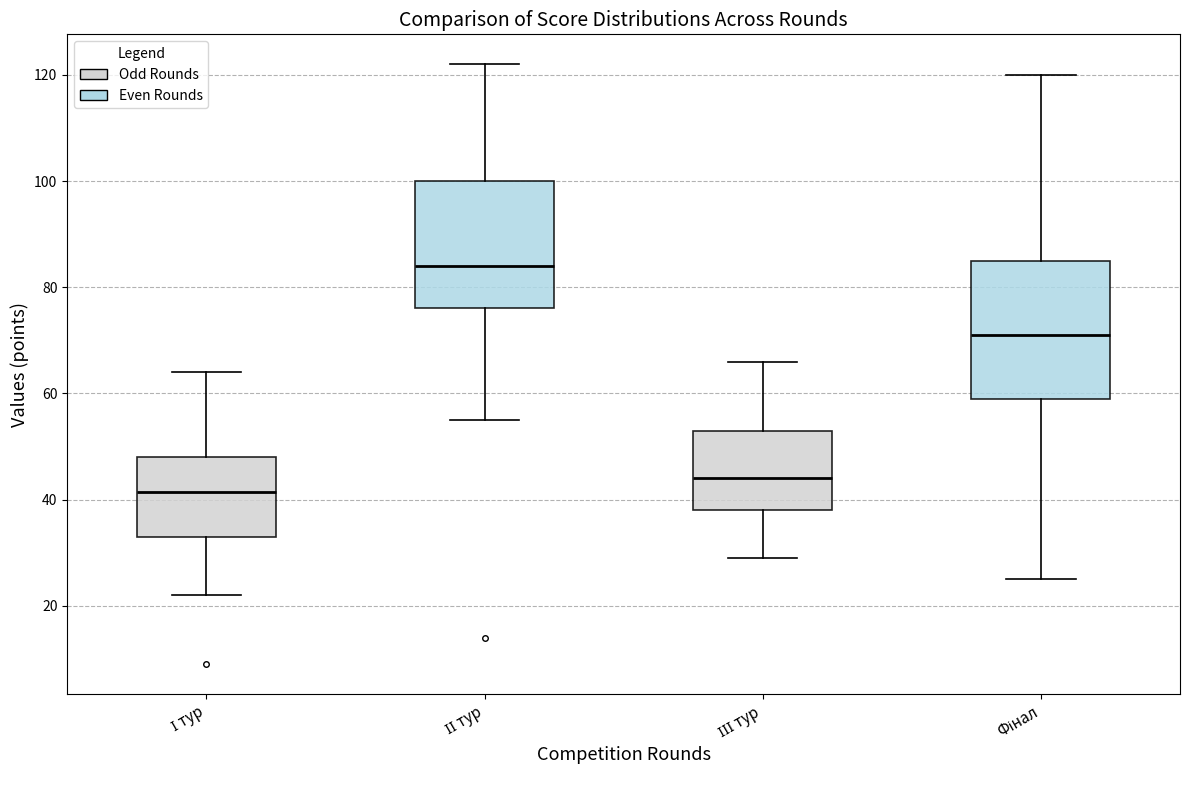

Comparing the boxes themselves (not the whiskers), which one is the tallest?

Фінал